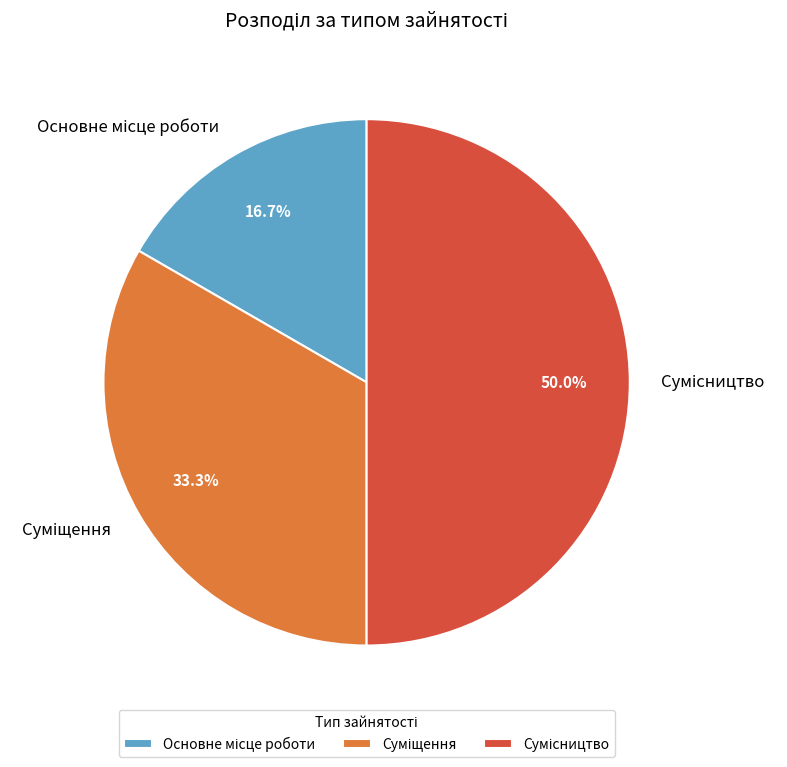

Combined, what portion of the pie is Сумісництво and Суміщення?

83.3%